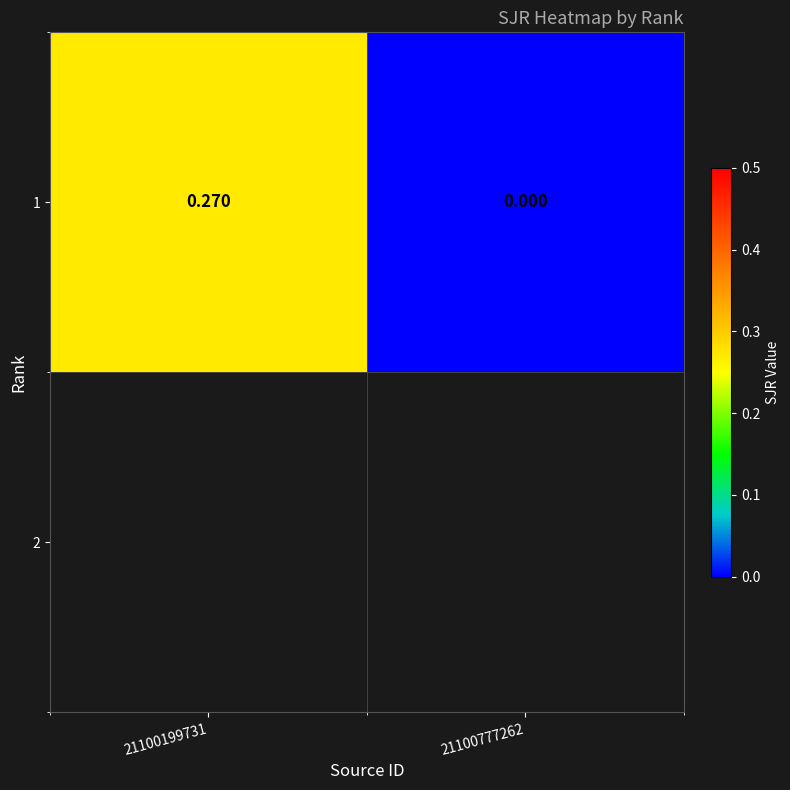

How many positive values are there?

1